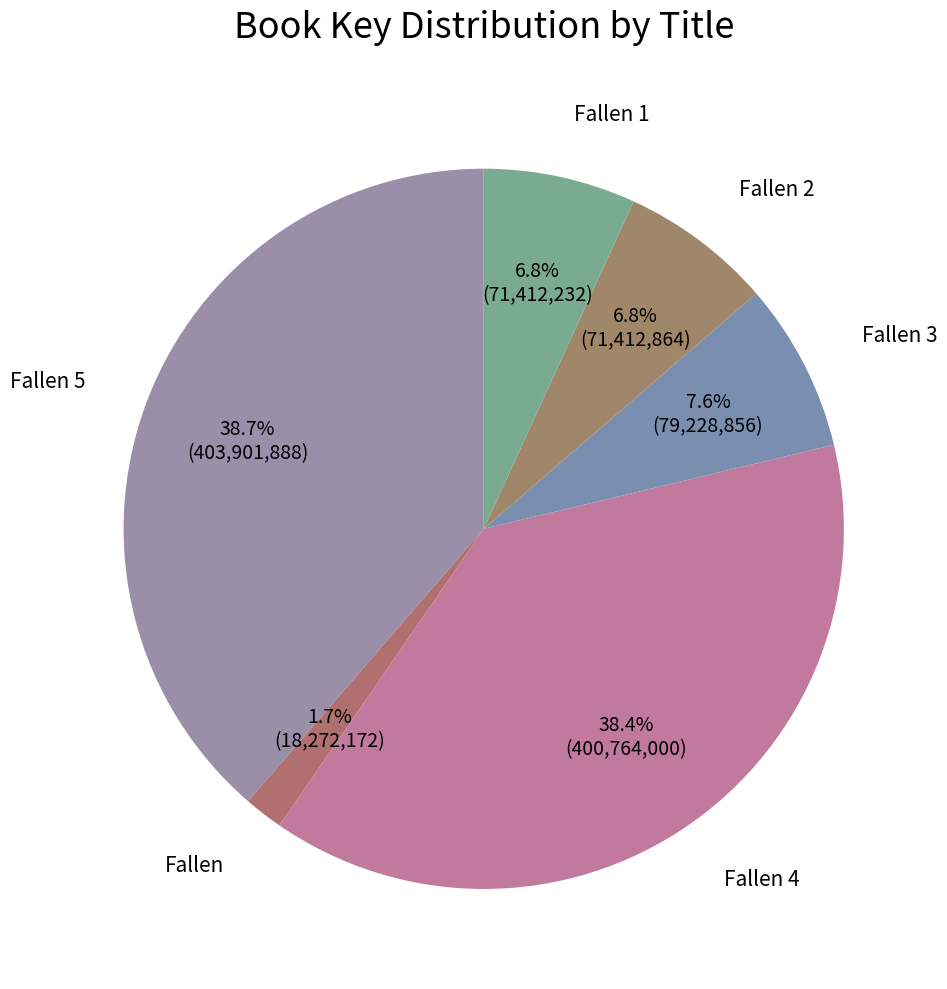

Is the sum of Fallen 4 and Fallen 5 greater than half?

Yes